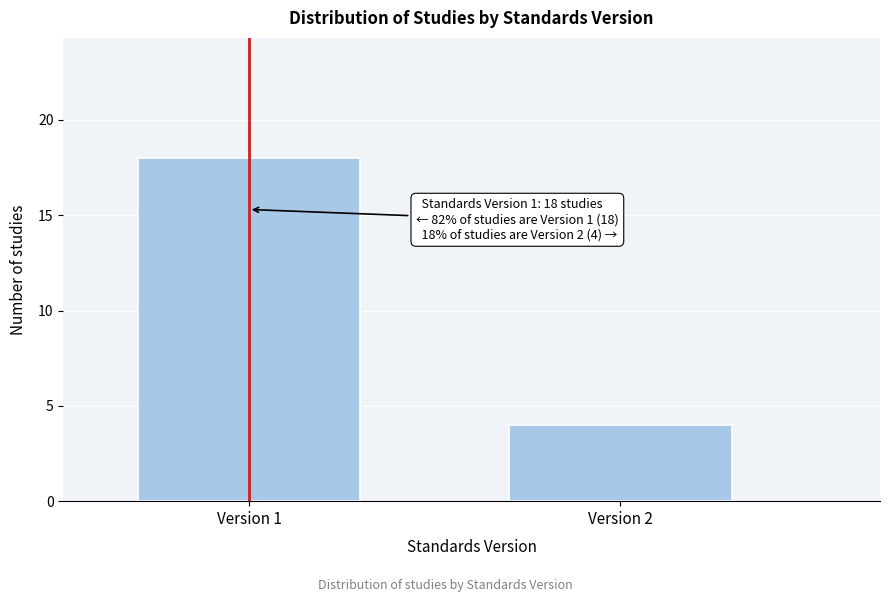

Reading left to right, what are all the values shown in this chart?

Version 1=18	Version 2=4